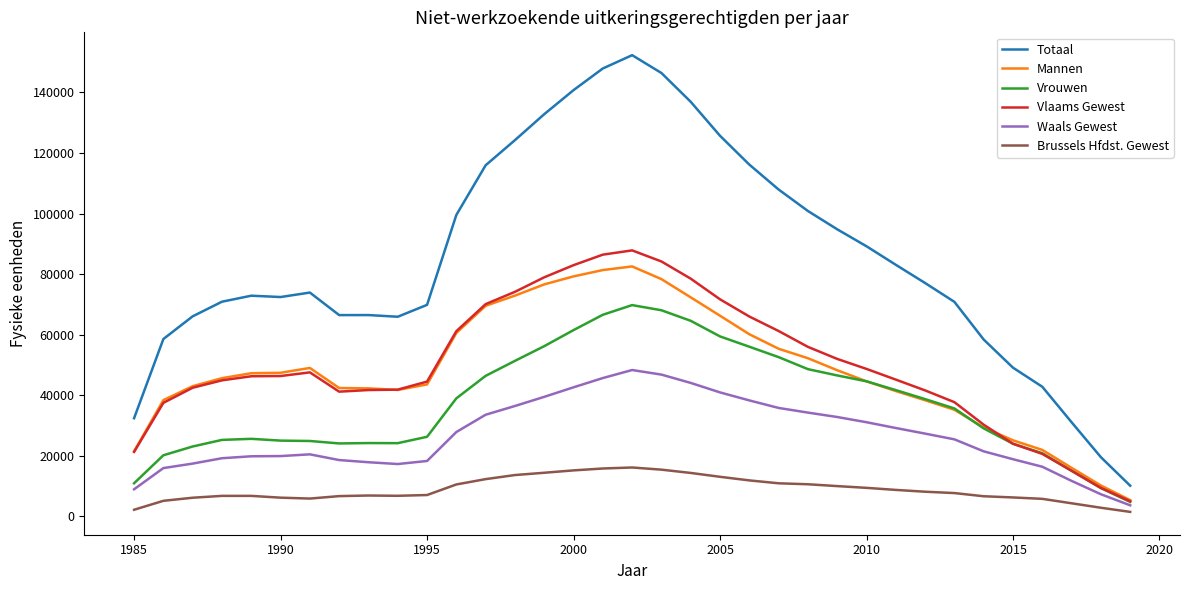

Does the chart have visible grid lines?

No